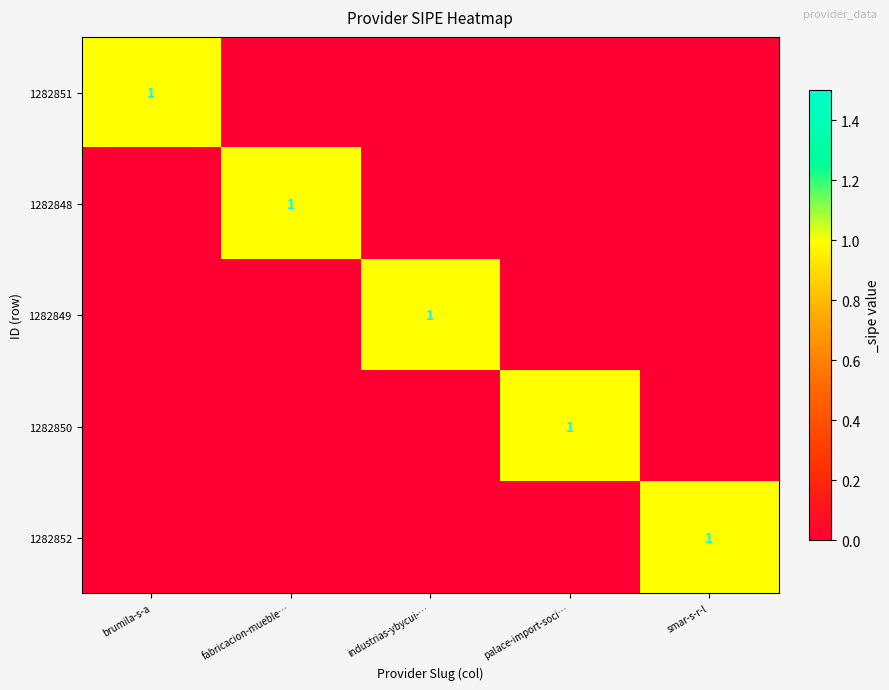

What is the maximum value shown in the chart?

1